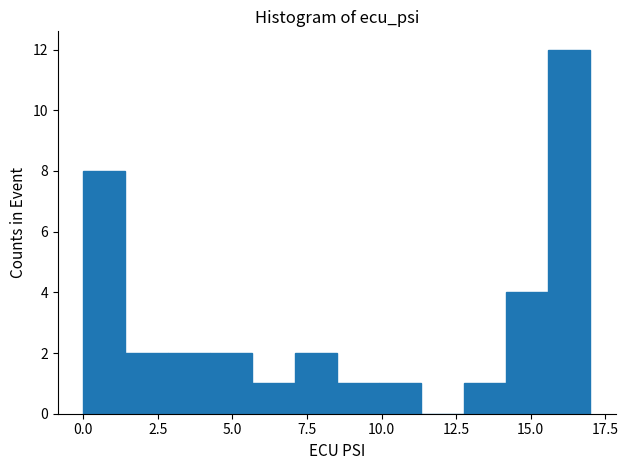

Read against the x-axis, roughly where is the centre of the tallest bar?

16.5